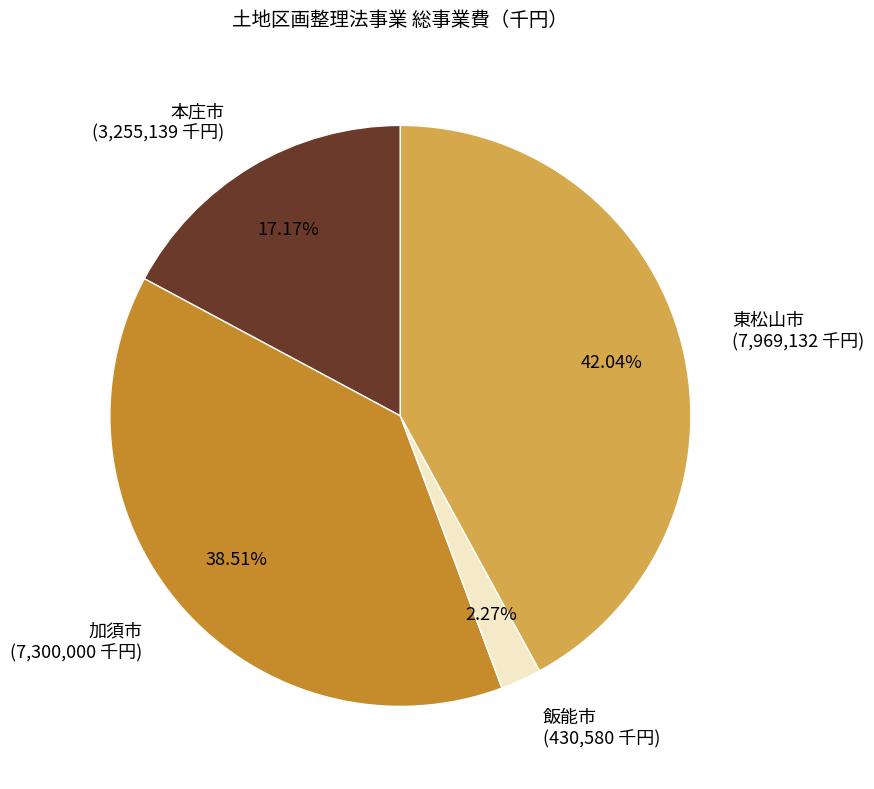

Does any single category account for the majority?

No